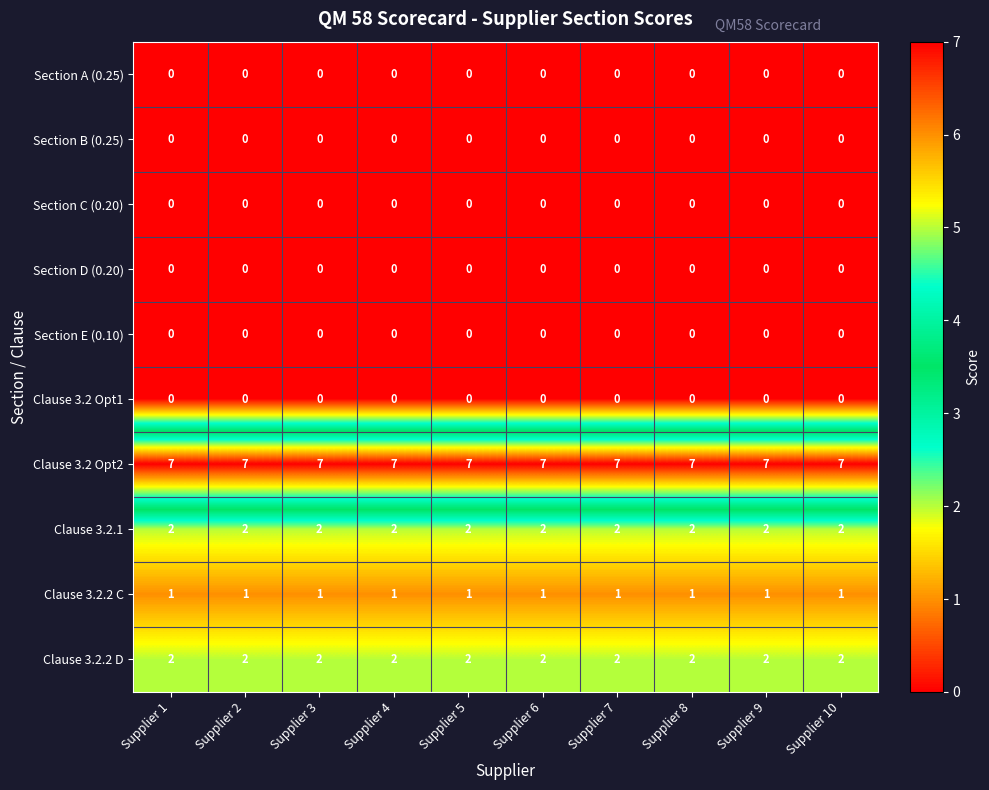

What is the spread (max minus min) of values at Supplier 10?

7